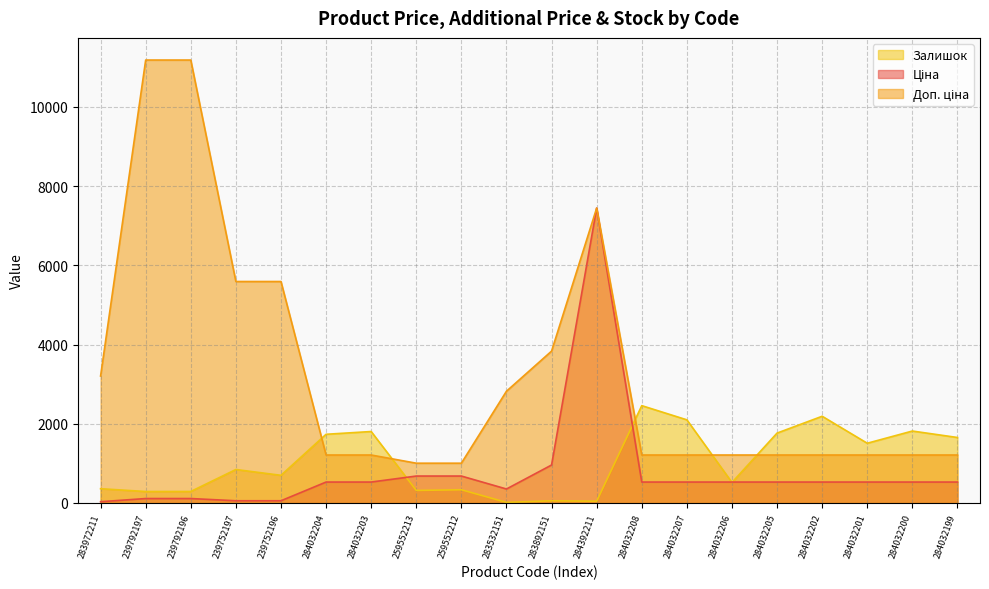

Is it true that Доп. ціна equals 1004.1 at 259552213?

True